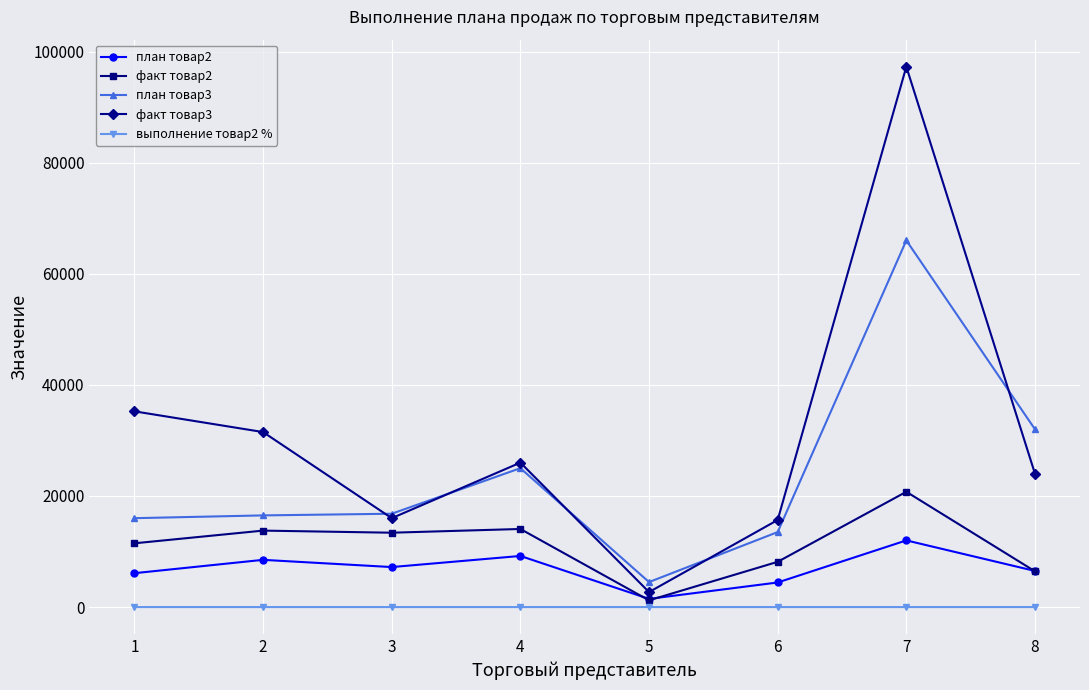

What is the average value of the факт товар3 series?

31046.4